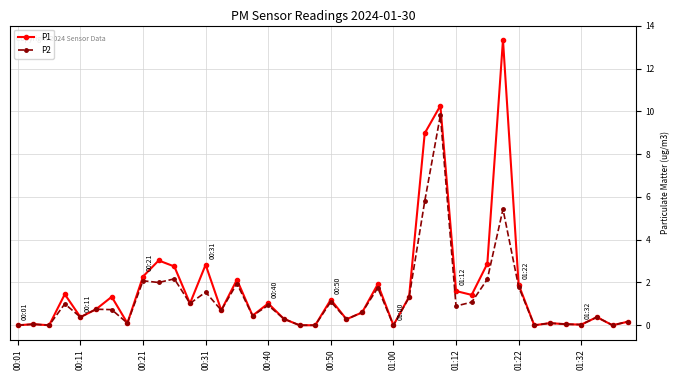

List the series in order of their peak value, highest first.

P1, P2